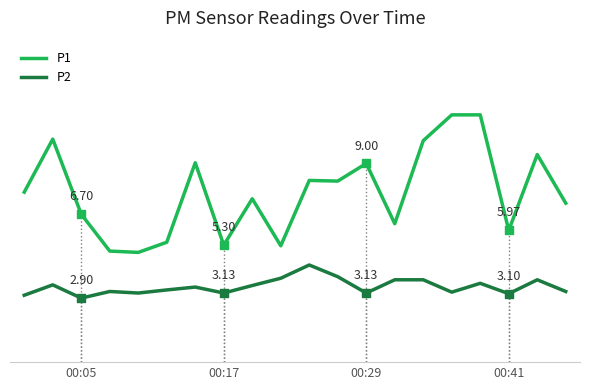

What are all the series names shown in the legend?

P1, P2